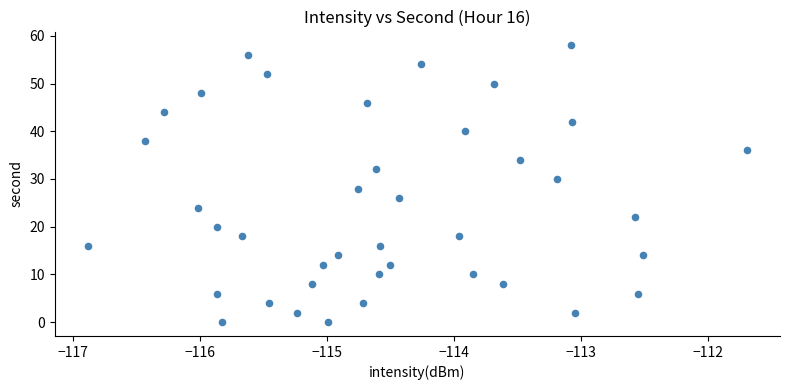

What is the range of Y values (max minus min)?

58